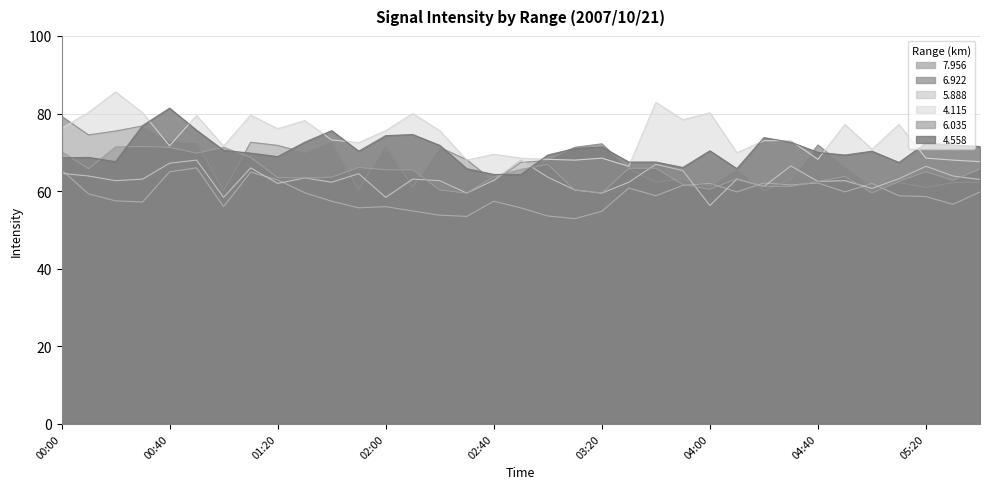

What is the lowest value of the 4.558 series?

64.3